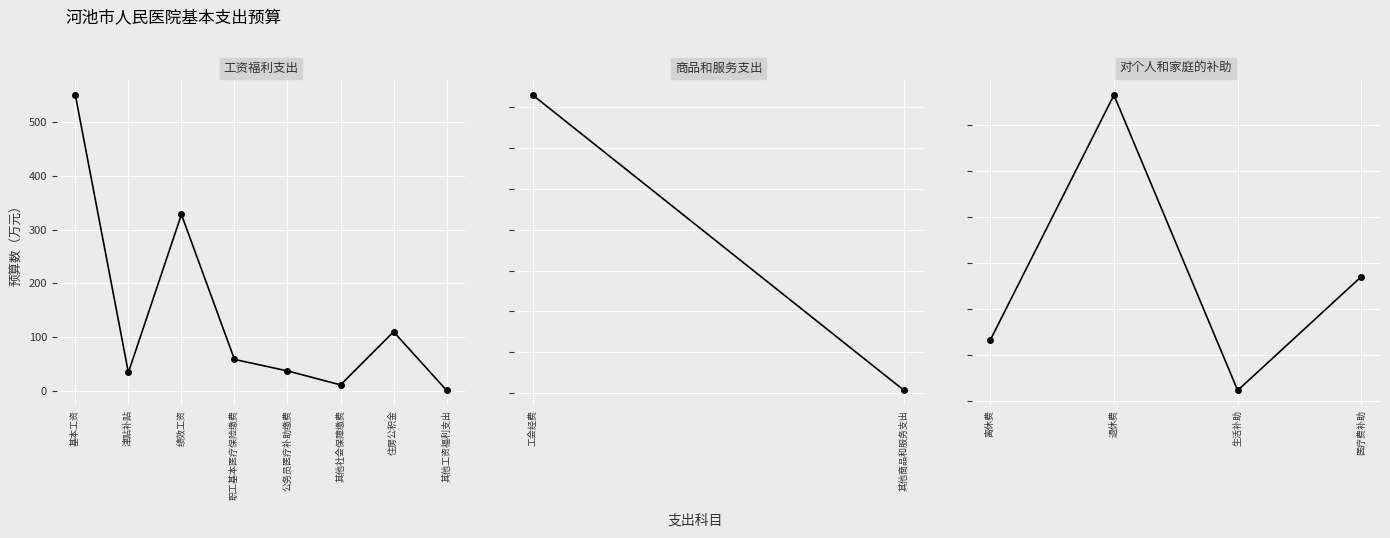

Where is the first local minimum?

津贴补贴